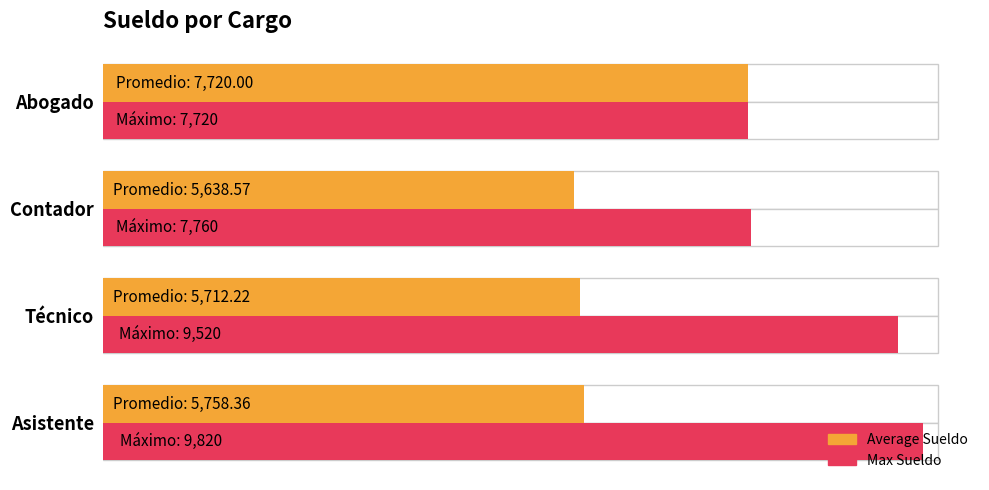

Which series changed the most between Asistente and Abogado?

Max Sueldo